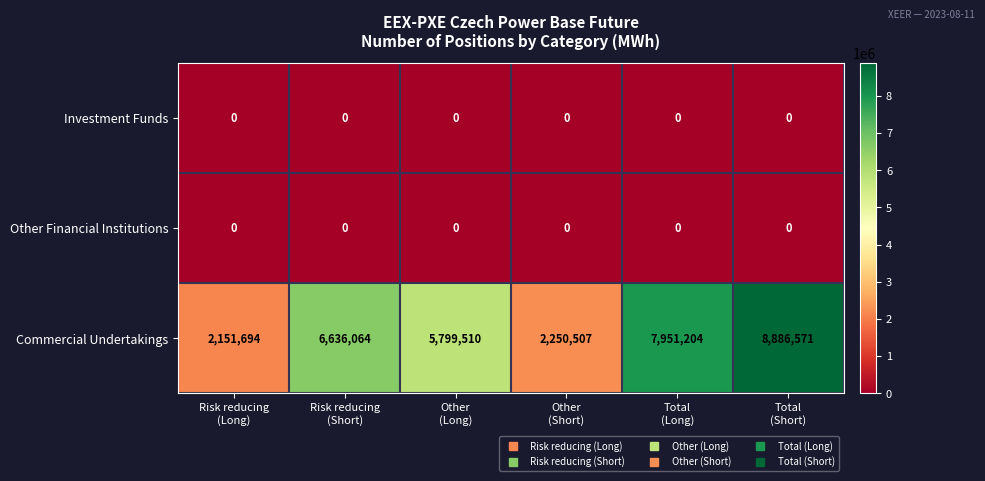

What is the spread (max minus min) of values at Other
(Short)?

2250507